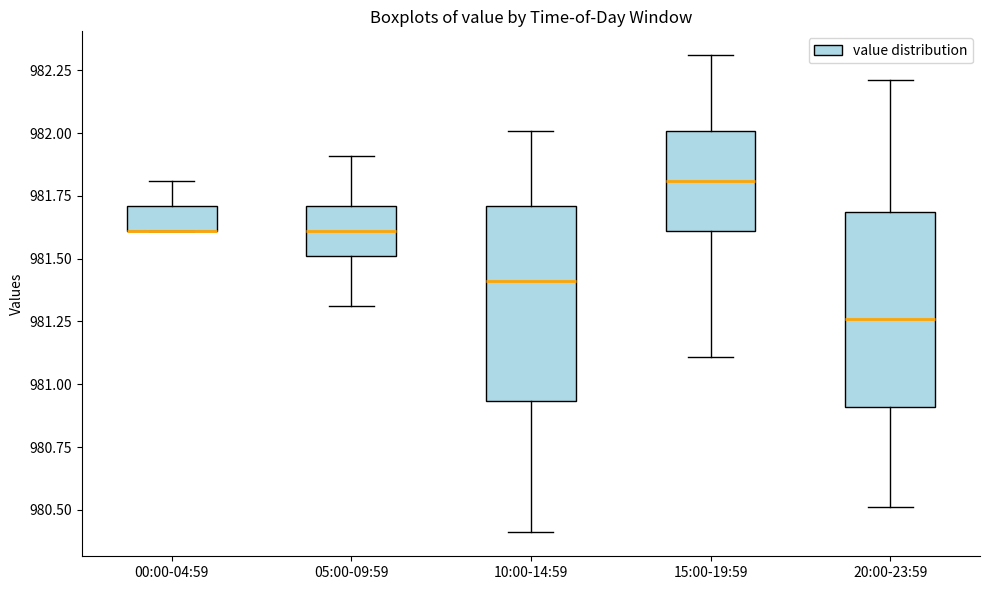

Where is the lower edge of the box for 10:00-14:59 on the y-axis? The values are not printed on the chart, so give them approximately, as read against the axis.

980.95